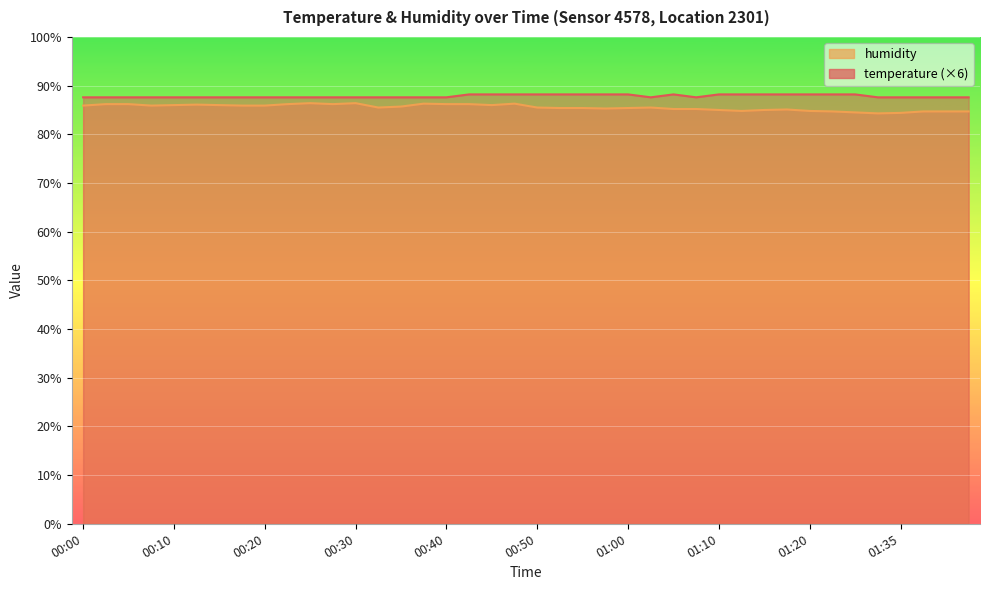

What is the spread (max minus min) of values at 00:45?

2.2